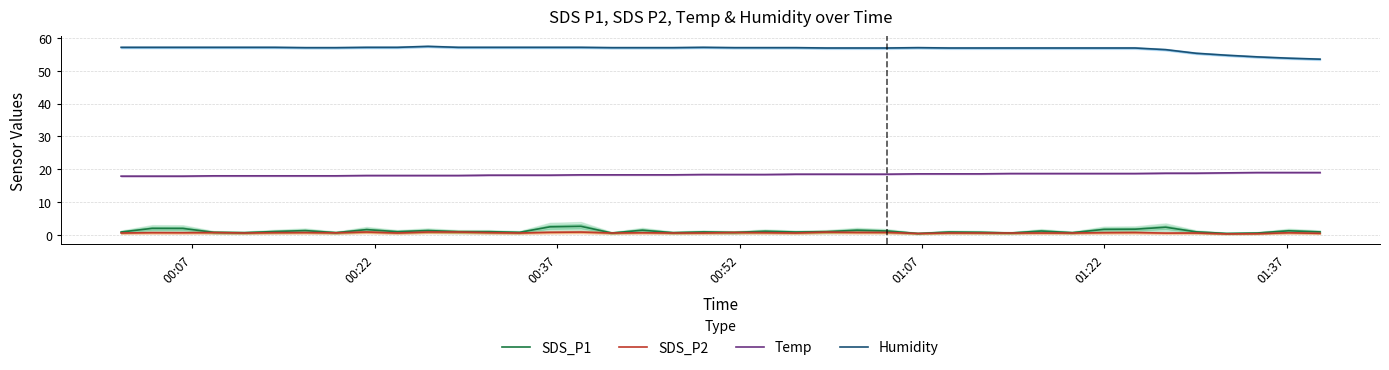

True or false: SDS_P2 and Humidity cross at least once.

False